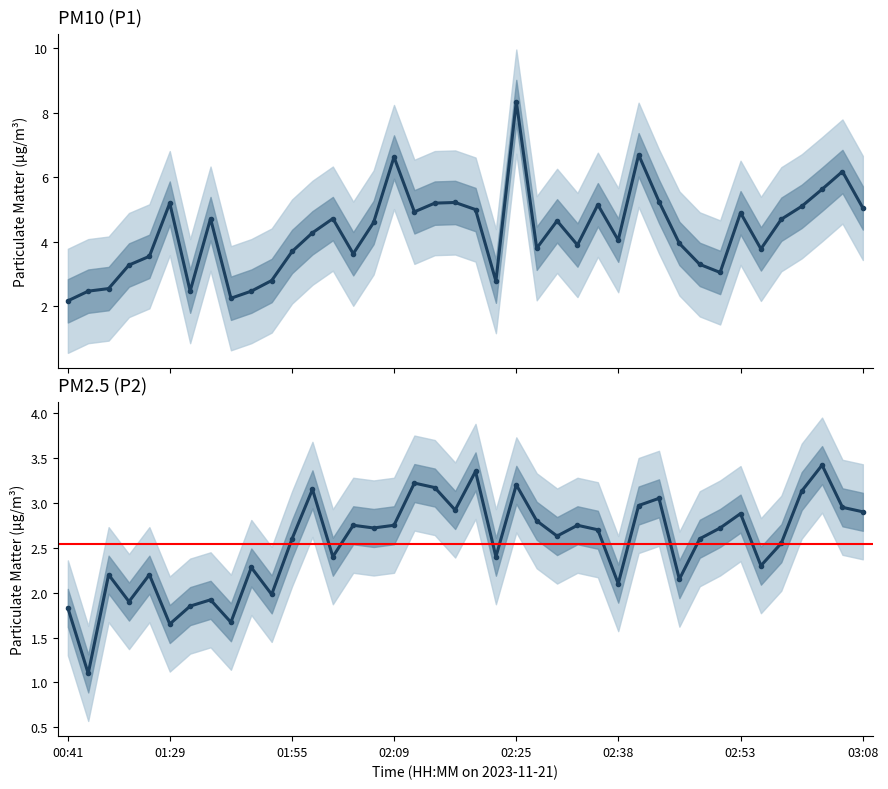

Which label corresponds to the smallest value in the chart?

00:58